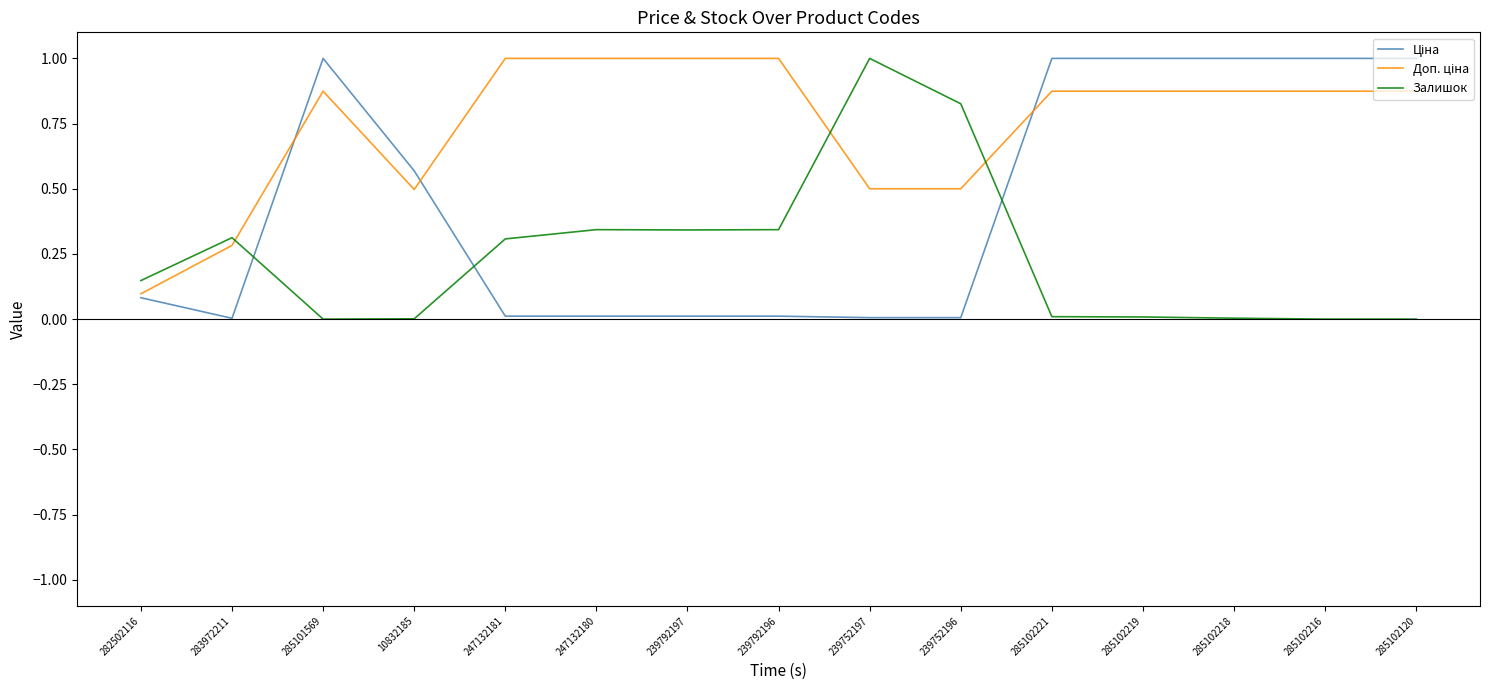

What is the total value across all series at 285102120?

1.9